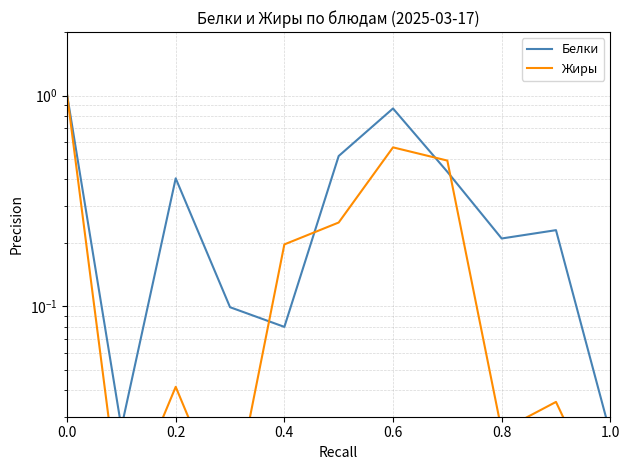

What is the approximate value of Белки at 0.0?

1.0